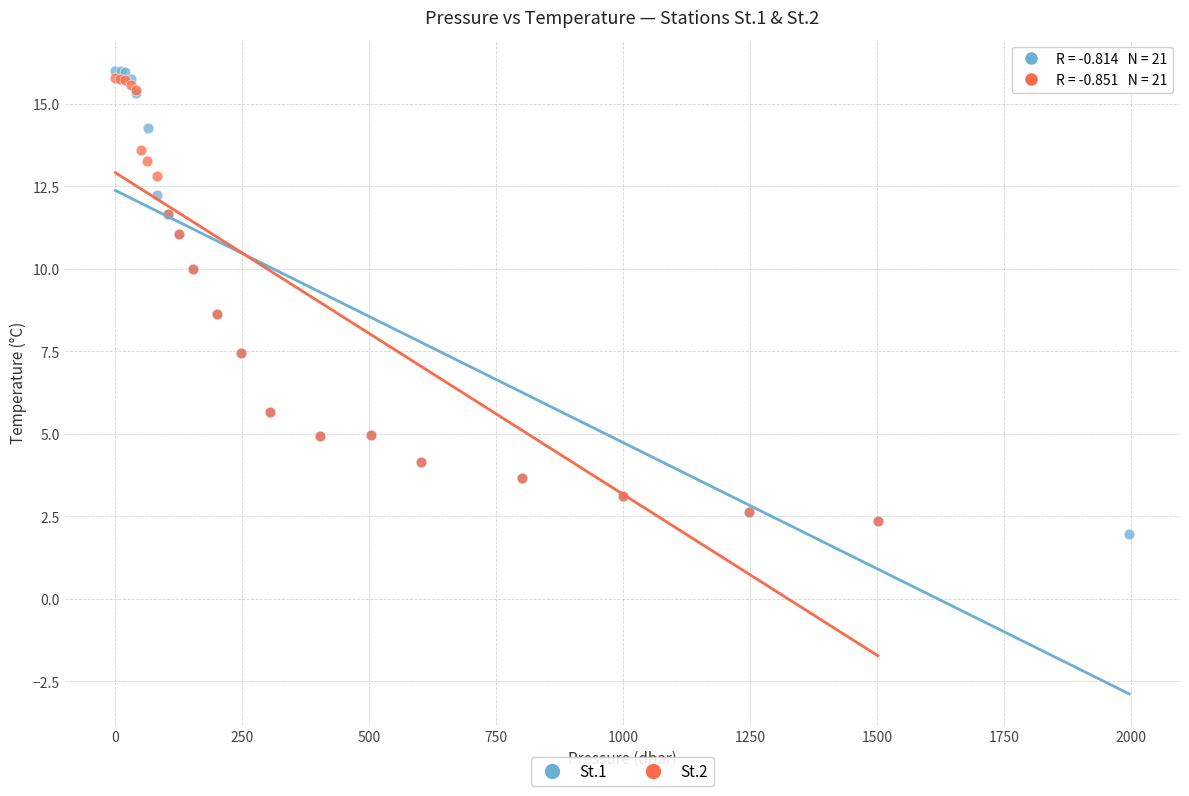

Which series has the largest Y range (max minus min)?

St.1